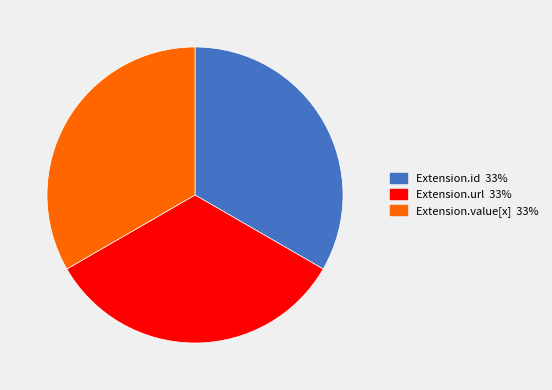

Is there any slice that represents more than half of the pie?

No